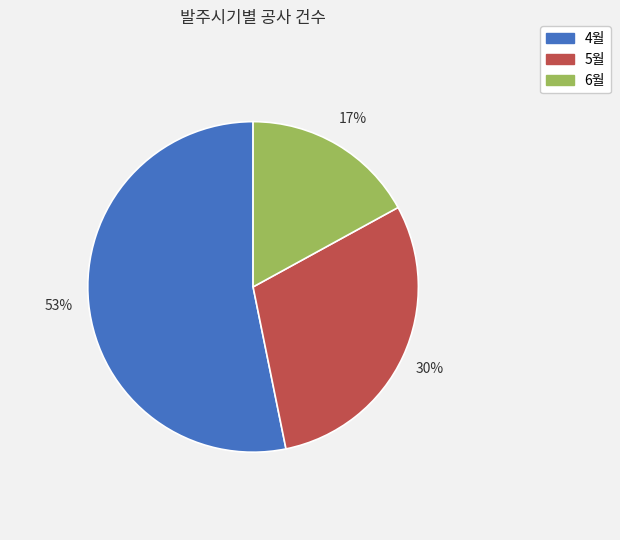

To the nearest percent, what is the difference between the largest and smallest slice percentages?

36%